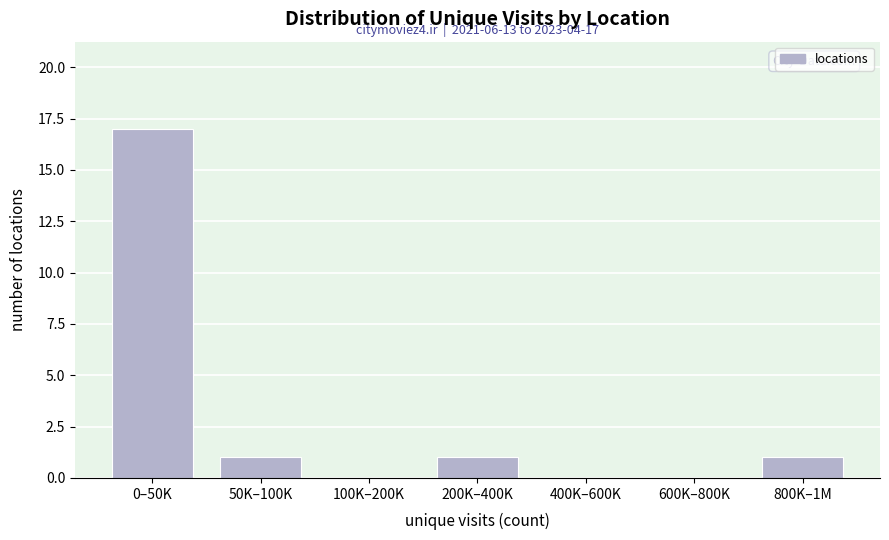

Reading right to left, what are all the values shown in this chart?

800K–1M=1	600K–800K=0	400K–600K=0	200K–400K=1	100K–200K=0	50K–100K=1	0–50K=17